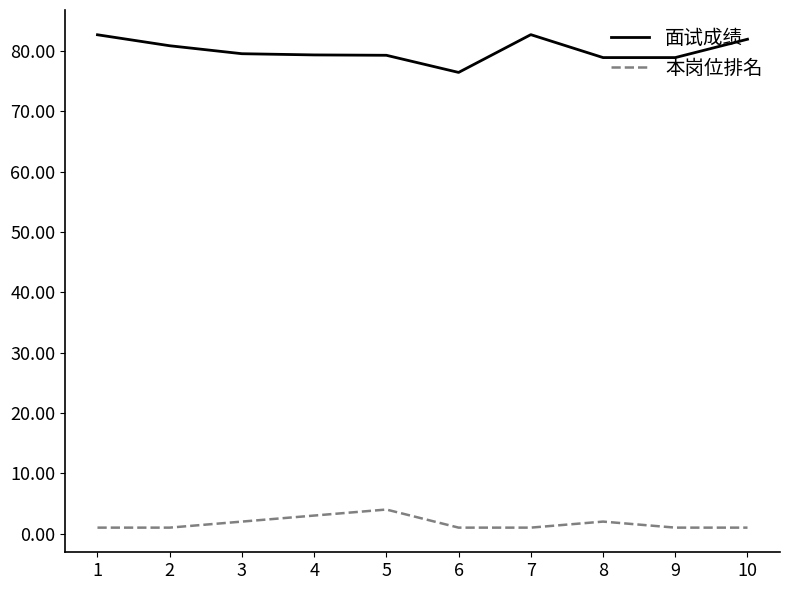

What are all the series names shown in the legend?

面试成绩, 本岗位排名